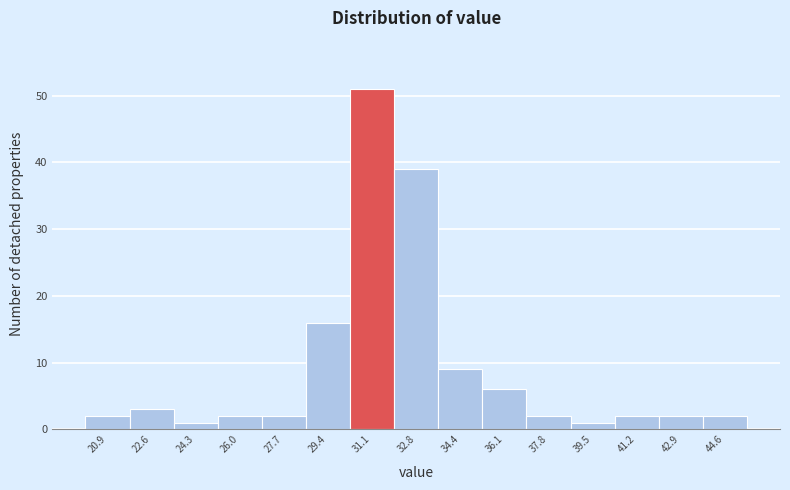

Reading left to right, transcribe all the data shown in this chart.

20.9=2	22.6=3	24.3=1	26.0=2	27.7=2	29.4=16	31.1=51	32.8=39	34.4=9	36.1=6	37.8=2	39.5=1	41.2=2	42.9=2	44.6=2